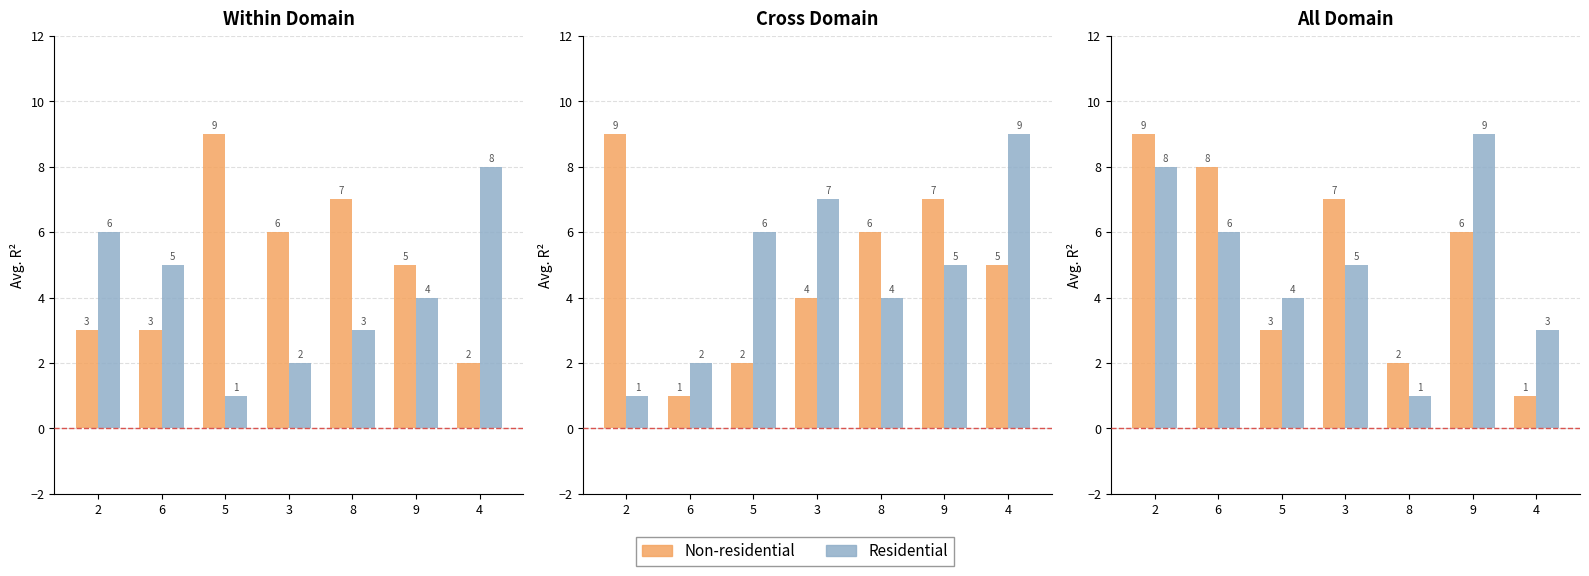

The value of Non-residential at 5 is 5. True or false?

False